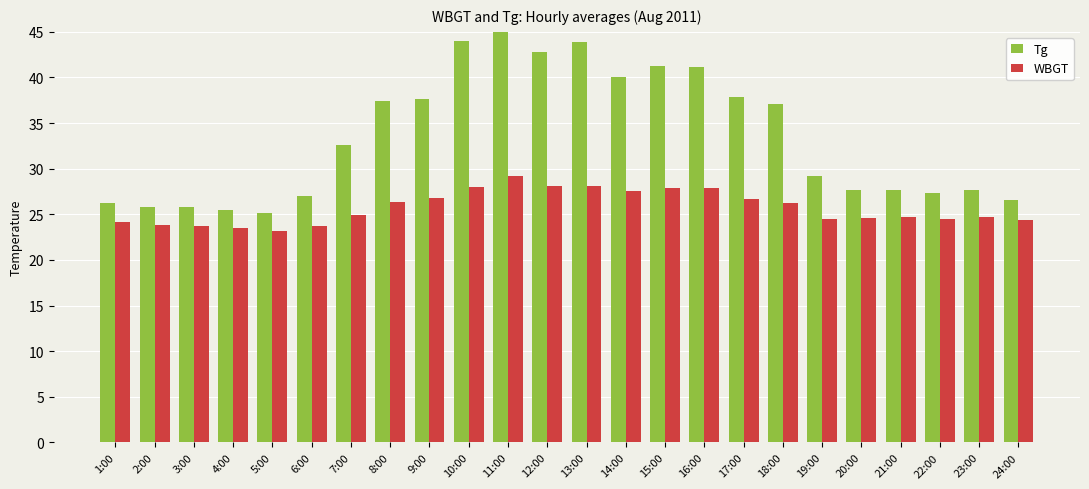

Reading right to left, extract all data points from this chart.

Tg: 26.6	27.7	27.3	27.7	27.7	29.2	37.1	37.9	41.1	41.2	40.1	43.9	42.8	46.9	44.0	37.6	37.4	32.5	27.0	25.1	25.4	25.8	25.9	26.3
WBGT: 24.4	24.7	24.5	24.7	24.6	24.5	26.2	26.7	27.9	27.9	27.6	28.1	28.1	29.2	28.0	26.8	26.4	24.9	23.7	23.1	23.5	23.7	23.8	24.2